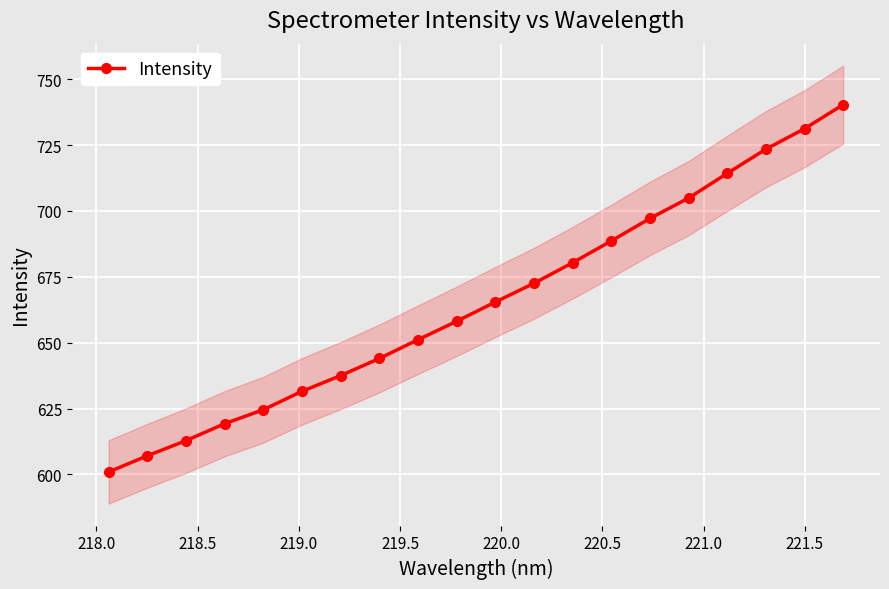

What is the lowest value of the Intensity series?

600.9